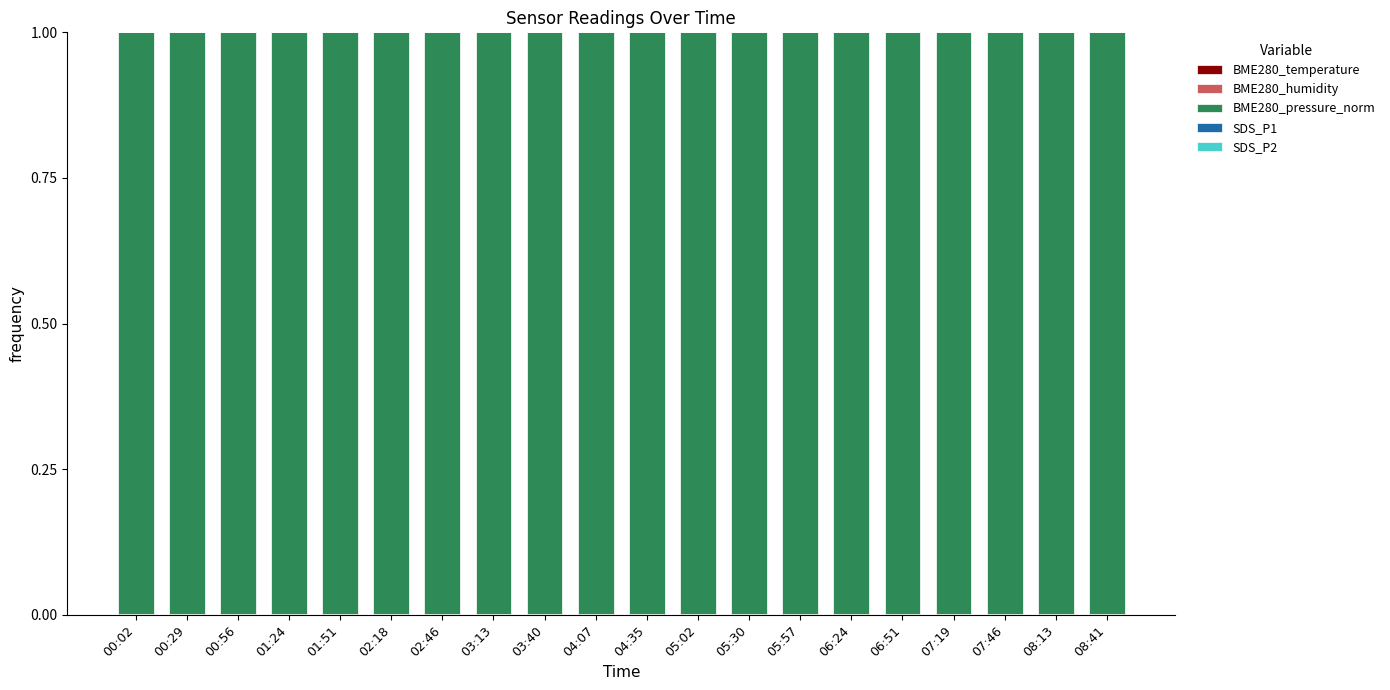

At which category is the sum across all series the highest?

00:56